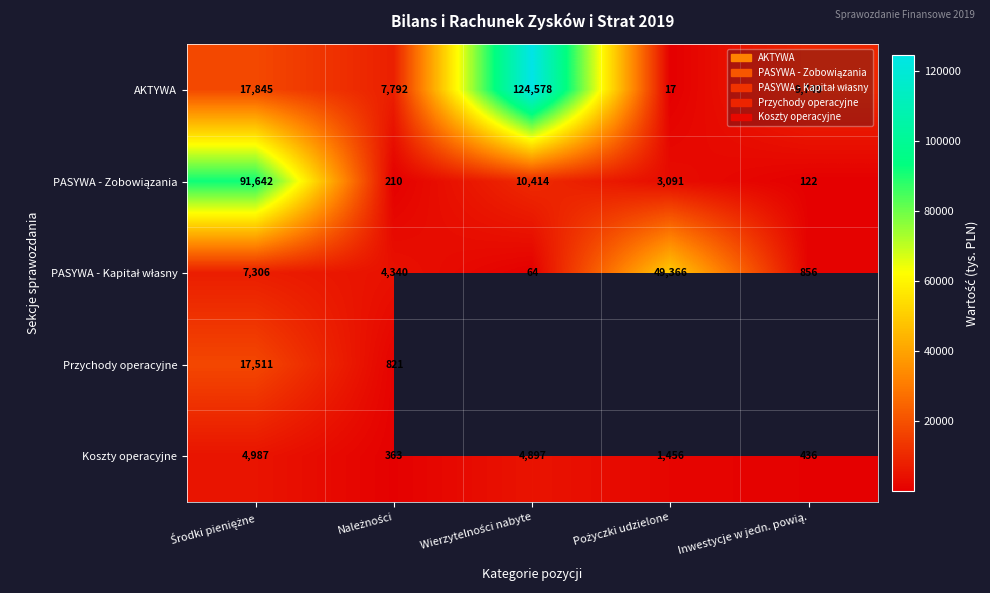

What is the difference between the highest and lowest values at Należności?

7582.0